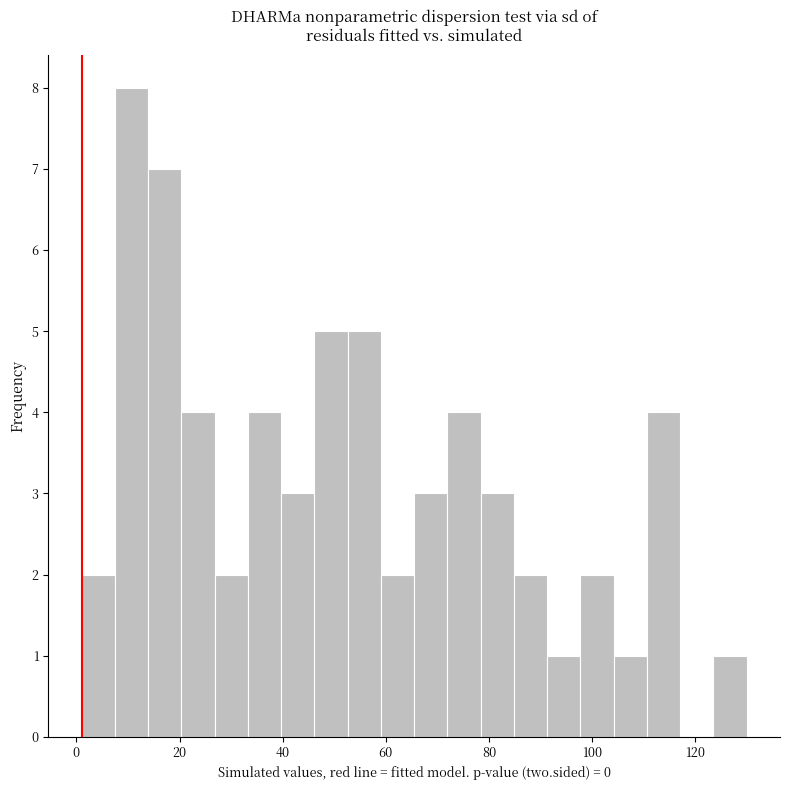

Read against the x-axis, roughly where is the centre of the tallest bar?

10